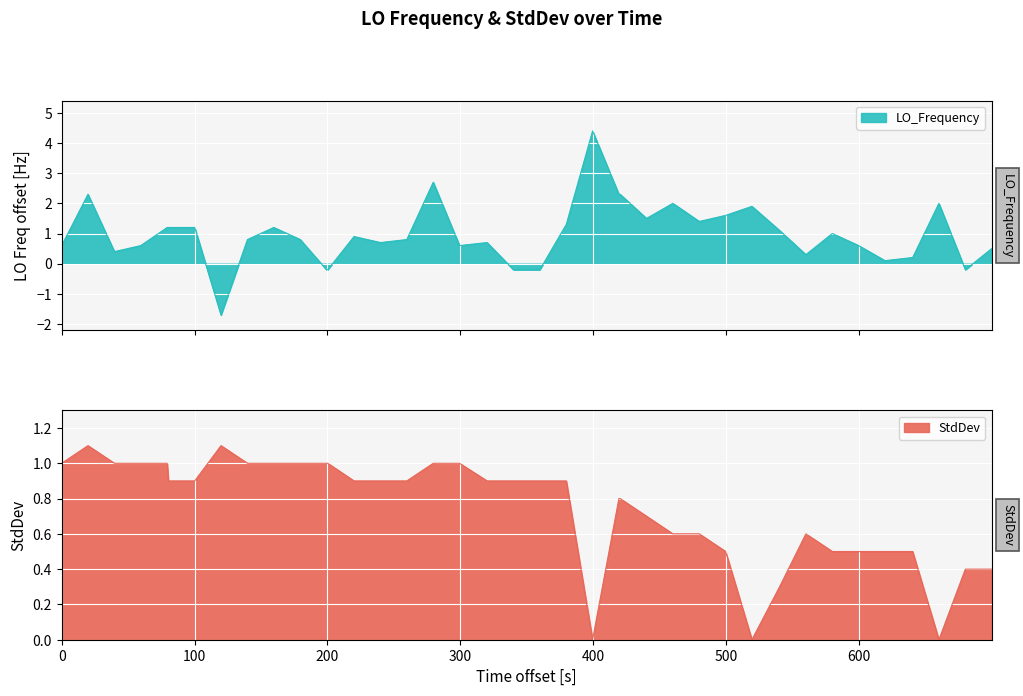

Which series ends up on top after the final intersection of StdDev and LO_Frequency?

LO_Frequency